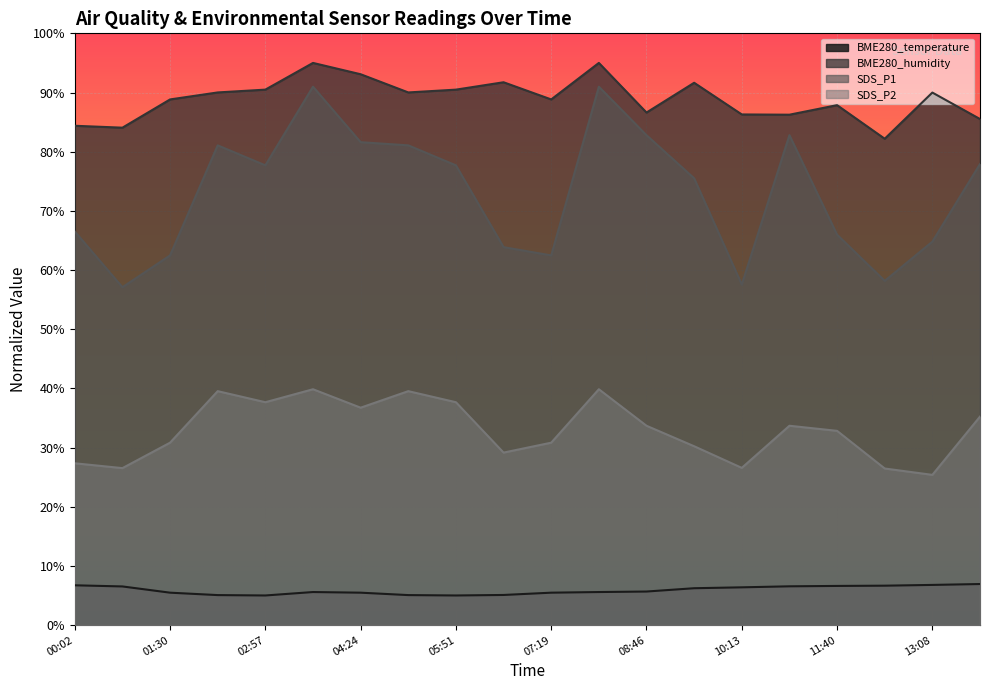

What position from the left is 00:46?

2